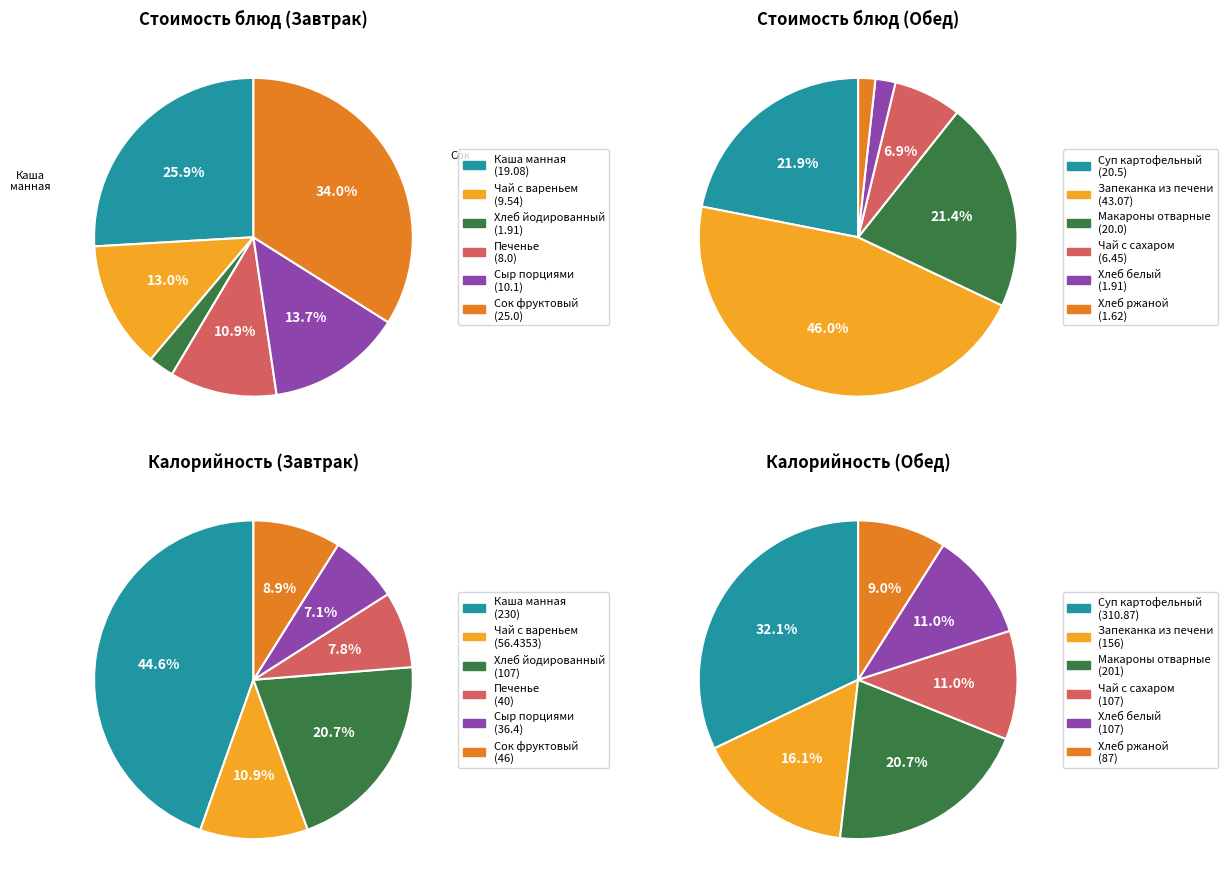

How much of the chart is everything except Хлеб йодированный?

97.4%